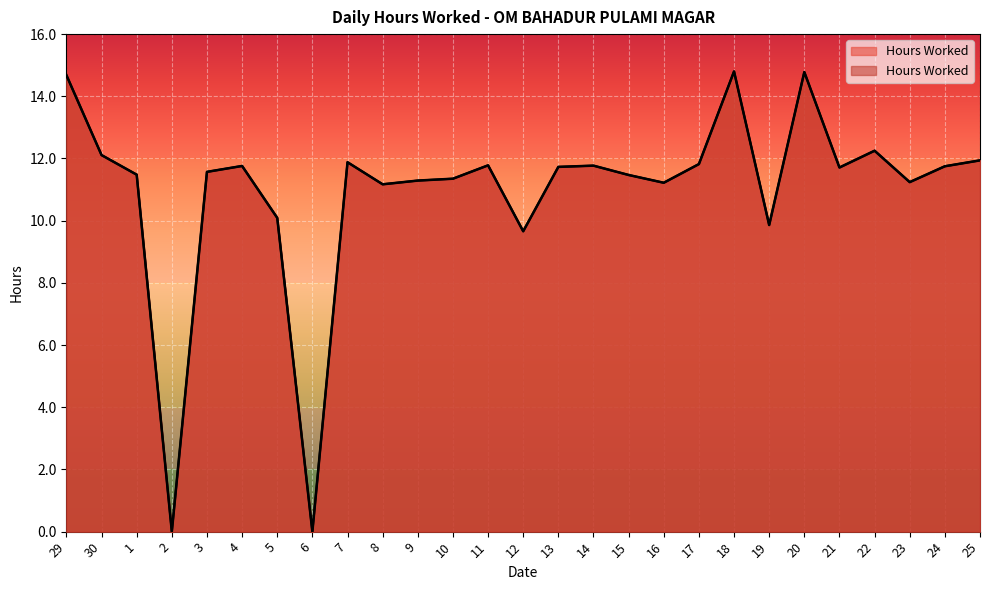

What is the label of the 23rd point from the right?

3